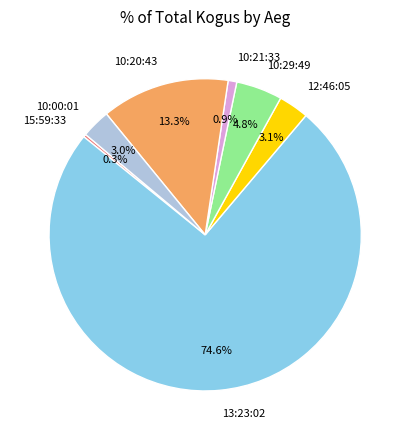

What is the ratio of the value at 10:00:01 to the value at 12:46:05?

1.0